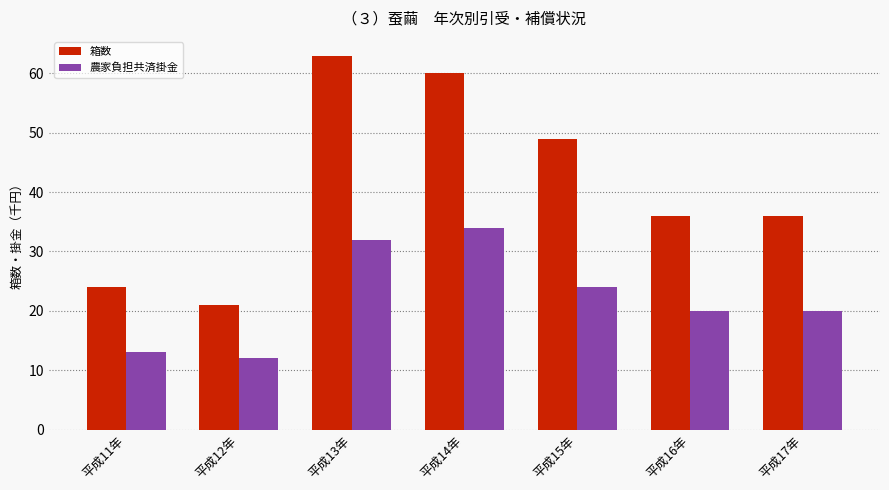

Count the number of data series in this chart.

2